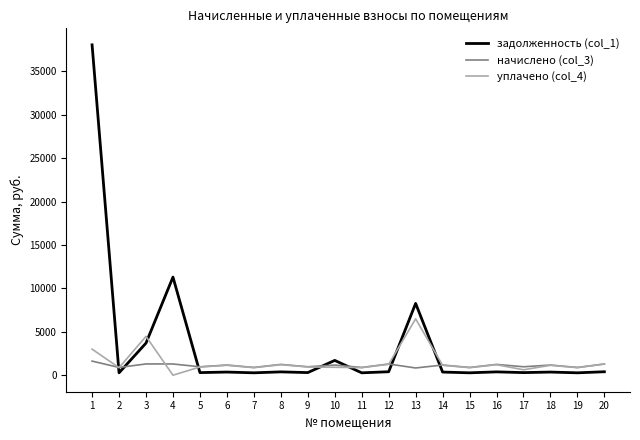

What is the maximum value shown in the chart?

38060.0